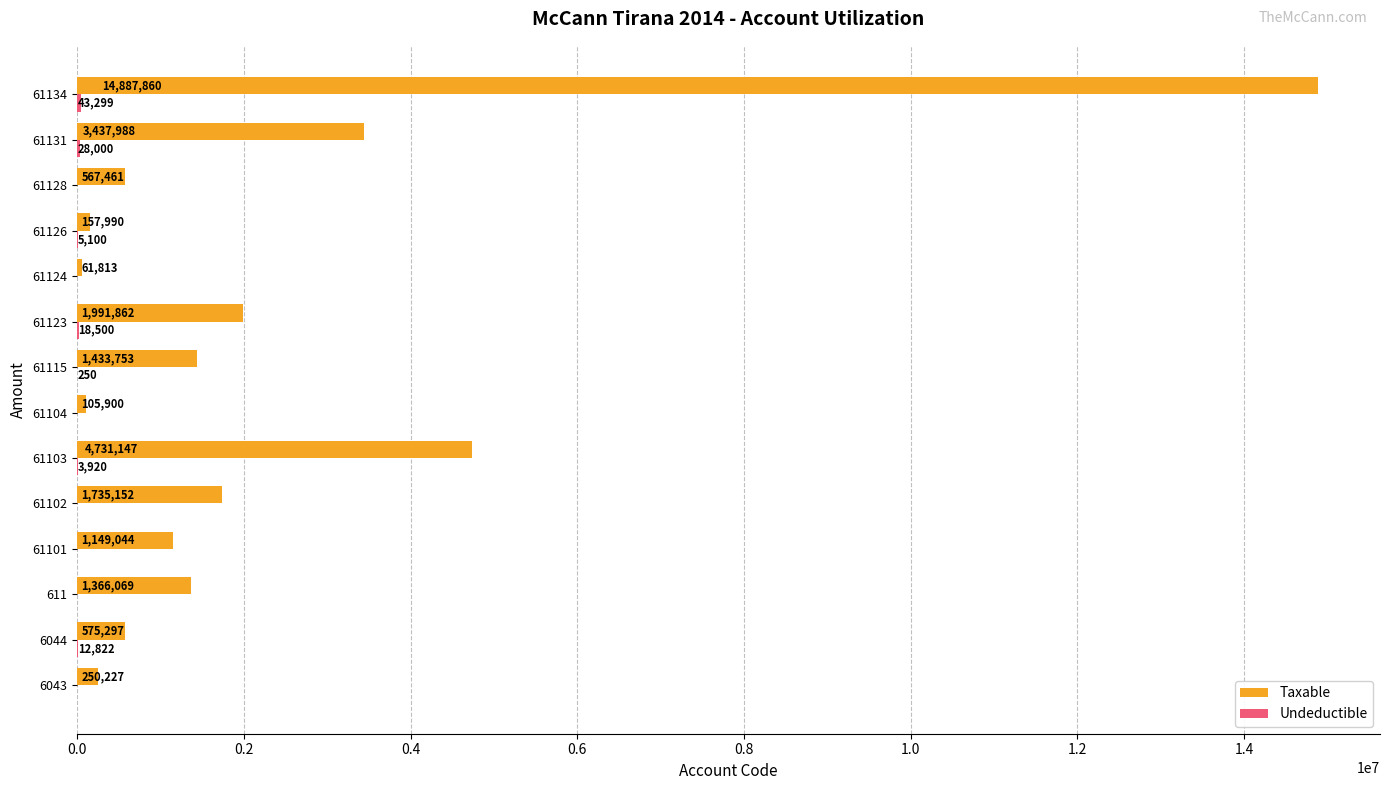

The Taxable series shows 567460.5 at 61128. True or false?

True